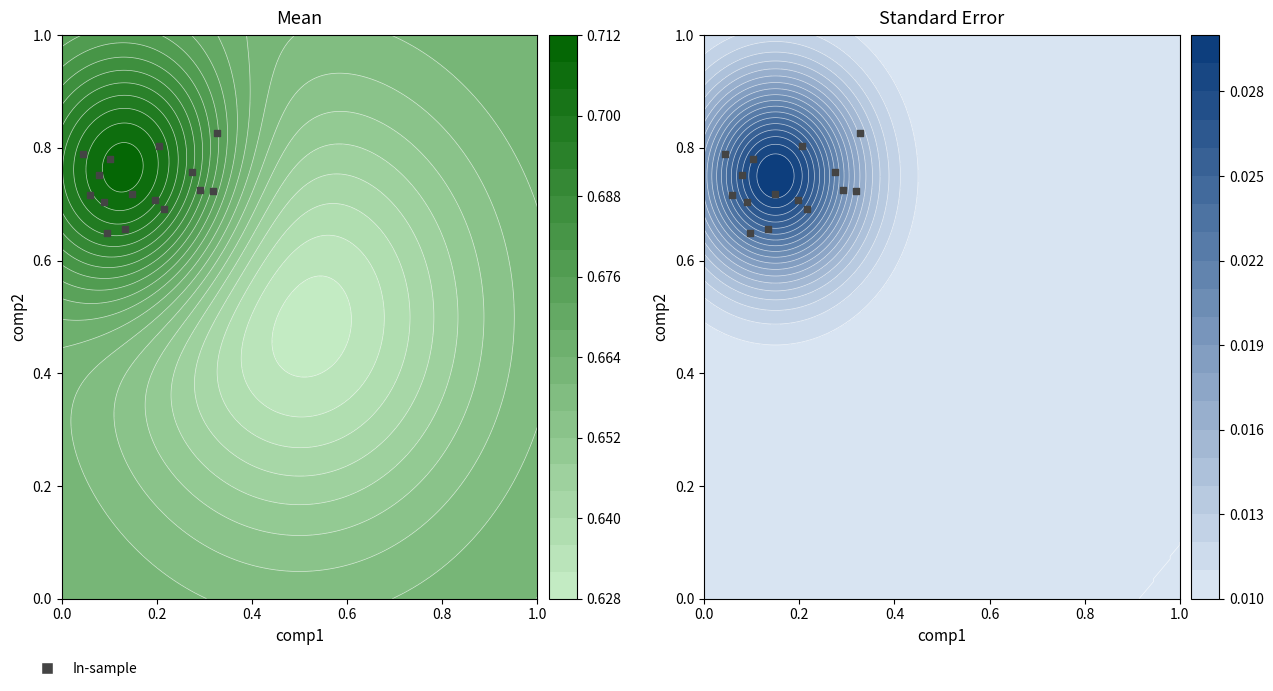

The value at 1.0 is 0.4. True or false?

False